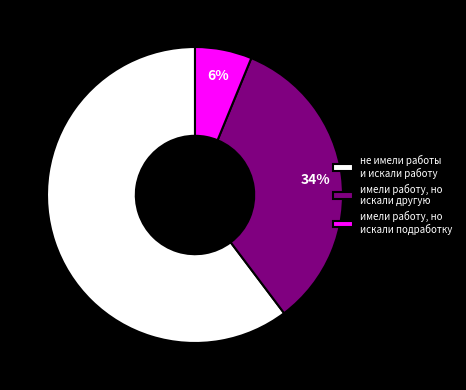

To the nearest percent, what portion does не имели работы и искали работу represent?

60%